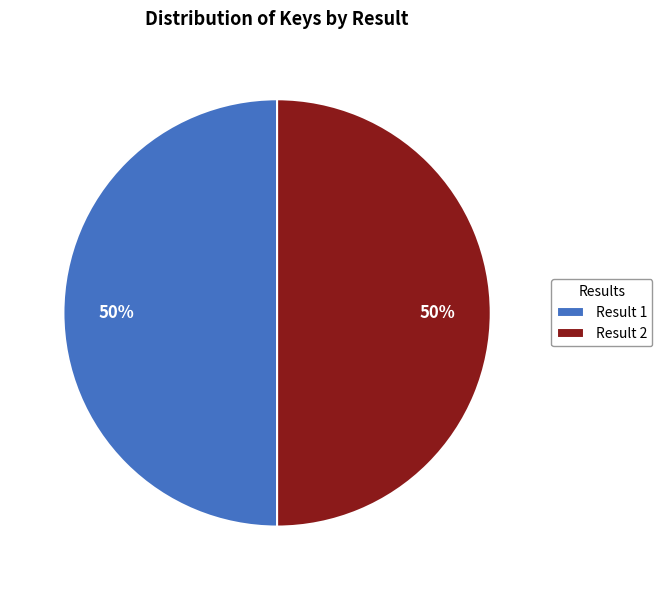

To the nearest percent, what portion does Result 1 represent?

50%